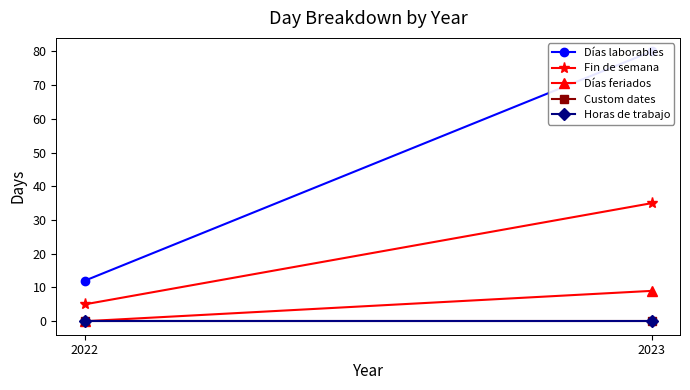

What is the spread (max minus min) of values at 2023?

80